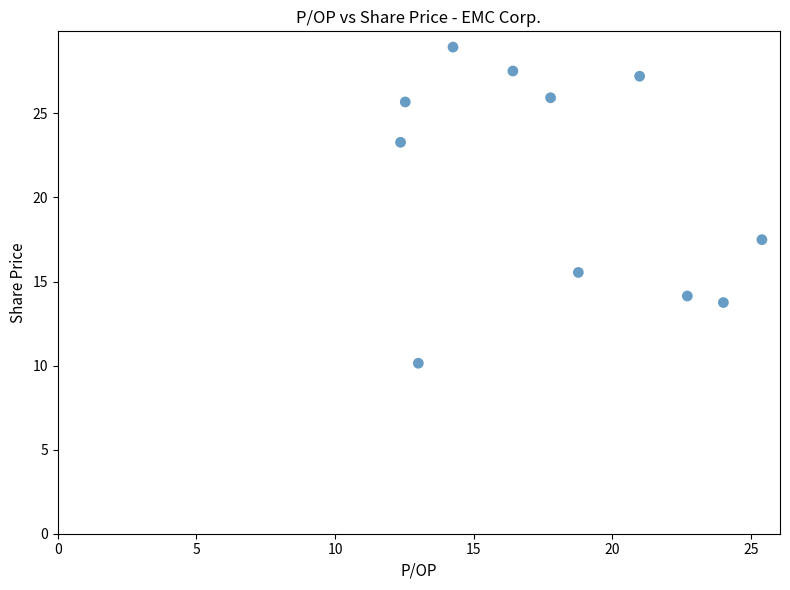

What Y value in the scatter plot is closest to 19?

17.5